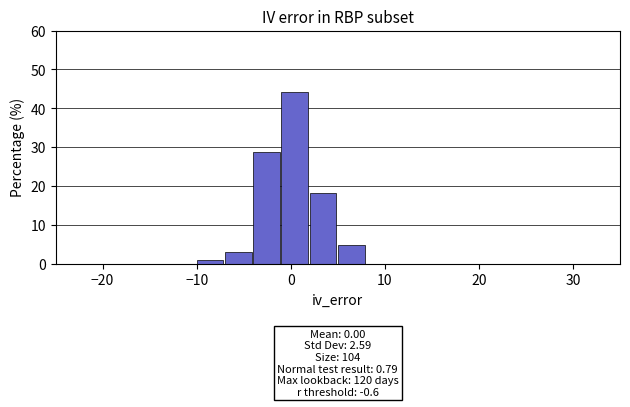

Read against the x-axis, roughly where is the centre of the tallest bar?

0